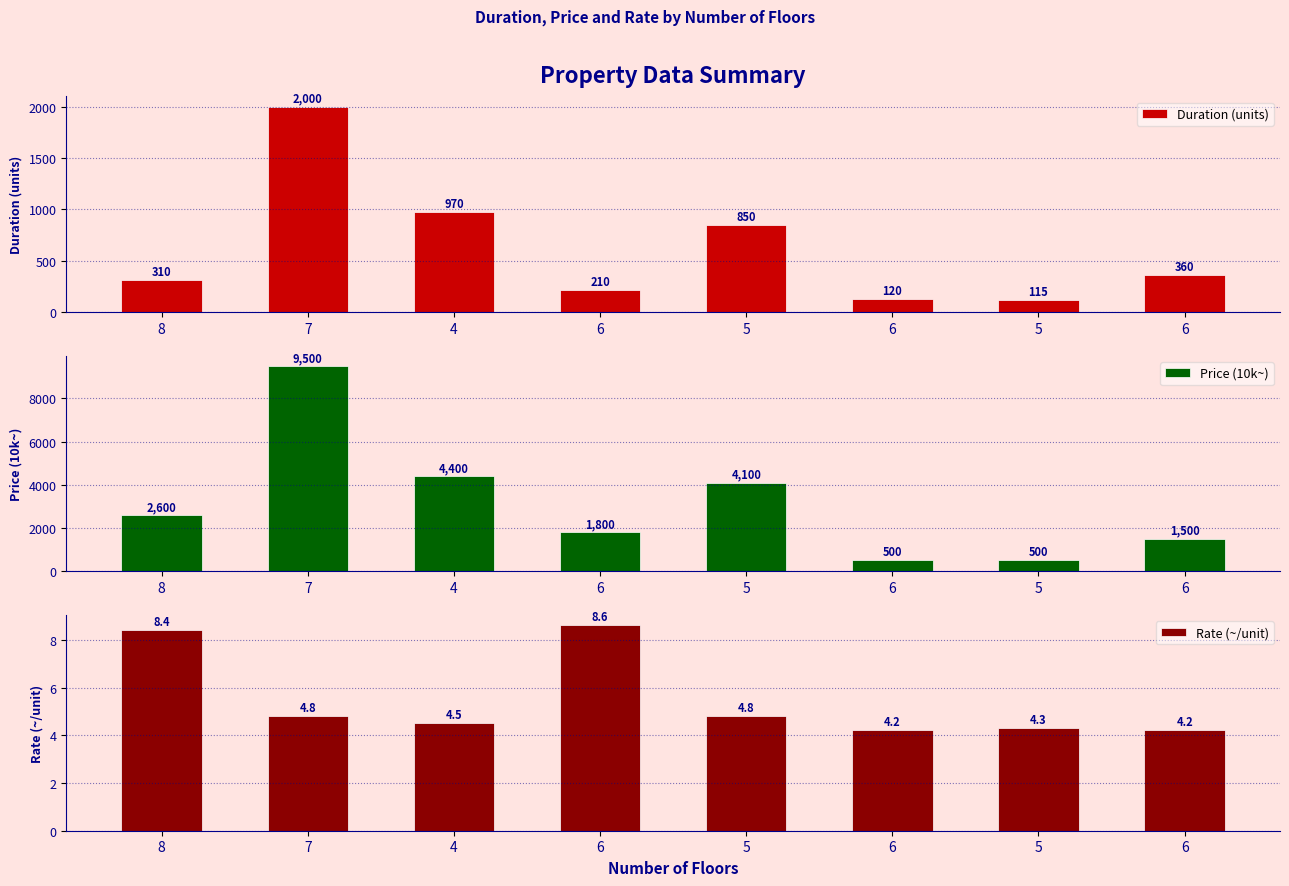

At which label does Rate (~/unit) reach its peak?

6